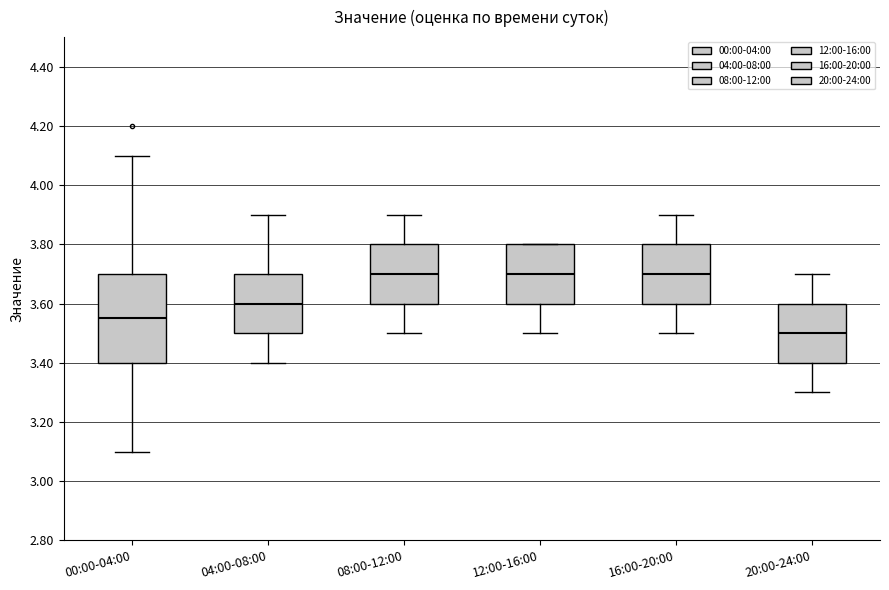

Reading left to right, read every box against the y-axis: the position of its median line, the range the box covers, and the ends of its whiskers. The values are not printed on the chart, so give them approximately, as read against the axis.

00:00-04:00: median 3.56, box 3.40 to 3.70, whiskers 3.10 to 4.10
04:00-08:00: median 3.60, box 3.50 to 3.70, whiskers 3.40 to 3.90
08:00-12:00: median 3.70, box 3.60 to 3.80, whiskers 3.50 to 3.90
12:00-16:00: median 3.70, box 3.60 to 3.80, whiskers 3.50 to 3.80
16:00-20:00: median 3.70, box 3.60 to 3.80, whiskers 3.50 to 3.90
20:00-24:00: median 3.50, box 3.40 to 3.60, whiskers 3.30 to 3.70